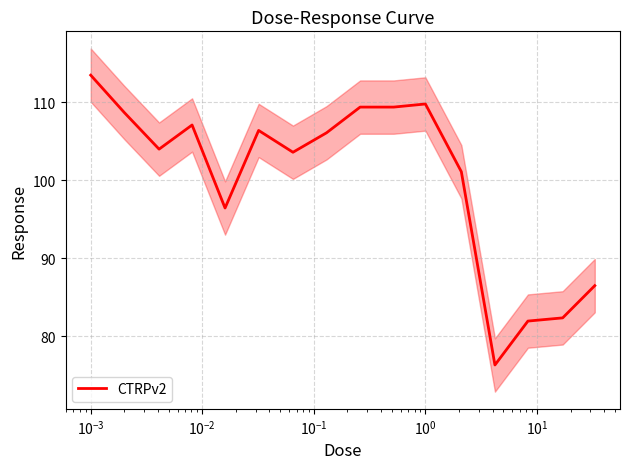

How many points are higher than both their immediate neighbors (excluding endpoints)?

3